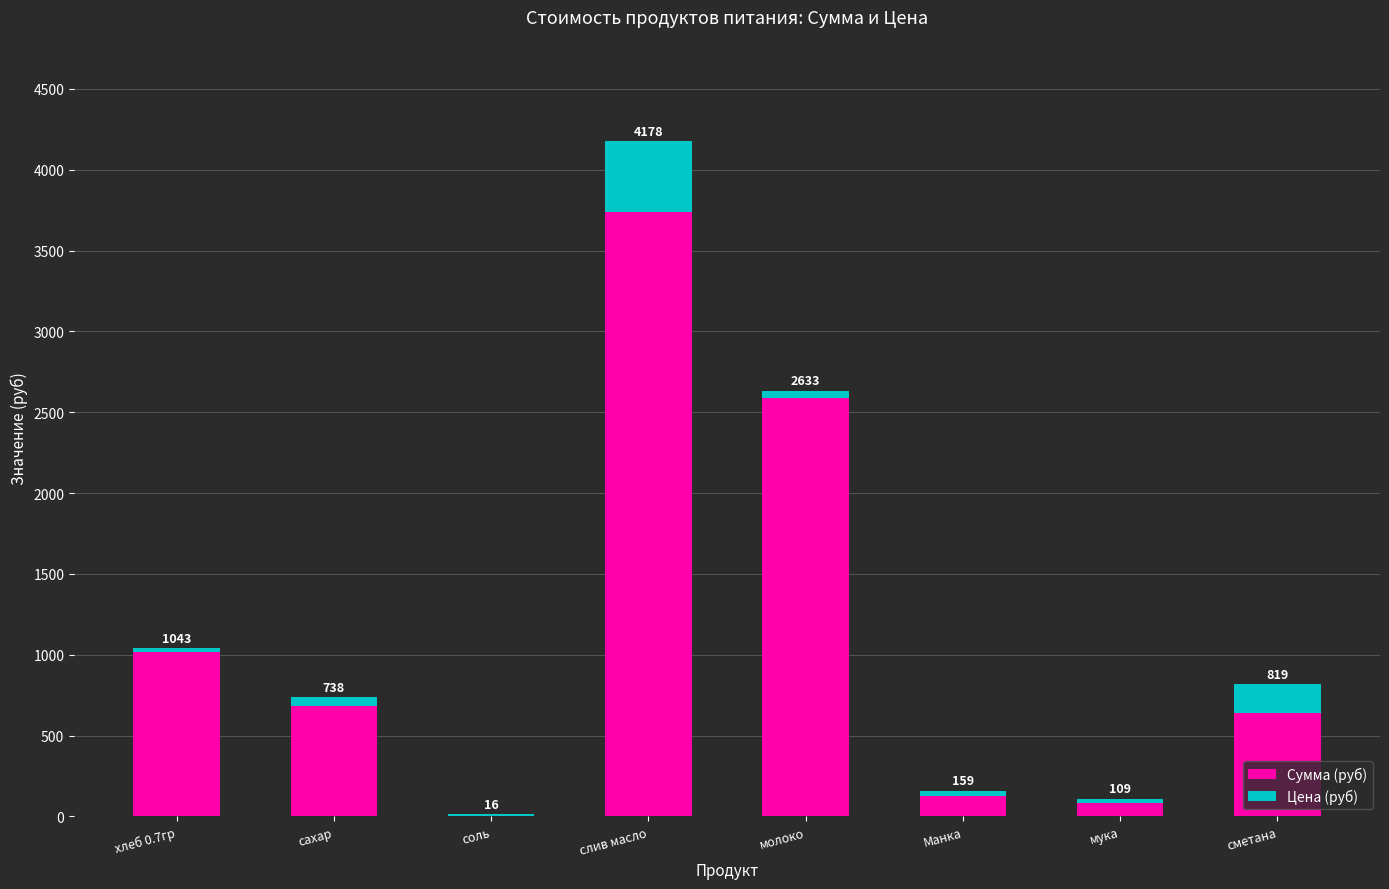

What is the sum of the Цена (руб) values at хлеб 0.7гр and мука?

52.6